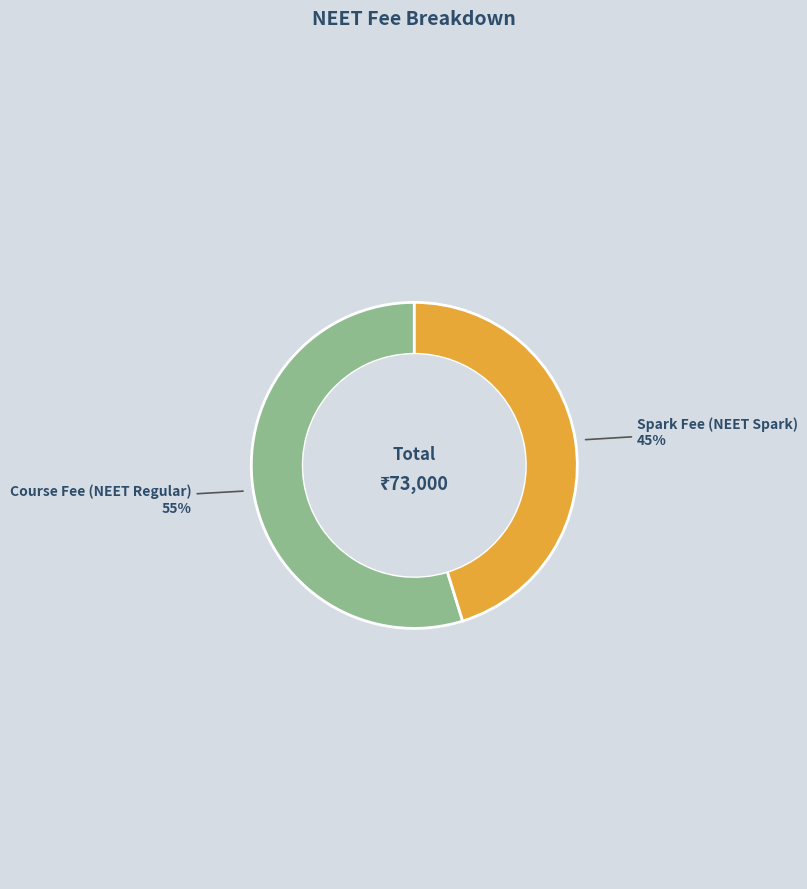

To the nearest percent, what is the average slice percentage?

50%